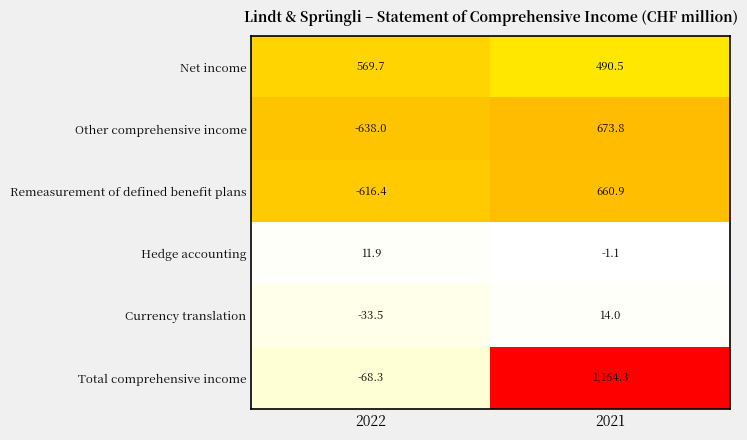

What is the sum of the Currency translation values at 2022 and 2021?

-19.5